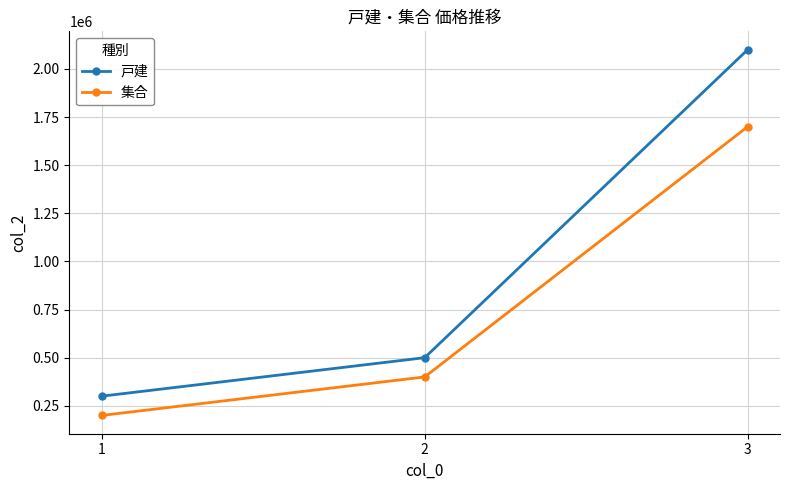

Which category has the lowest value in the 戸建 series?

1